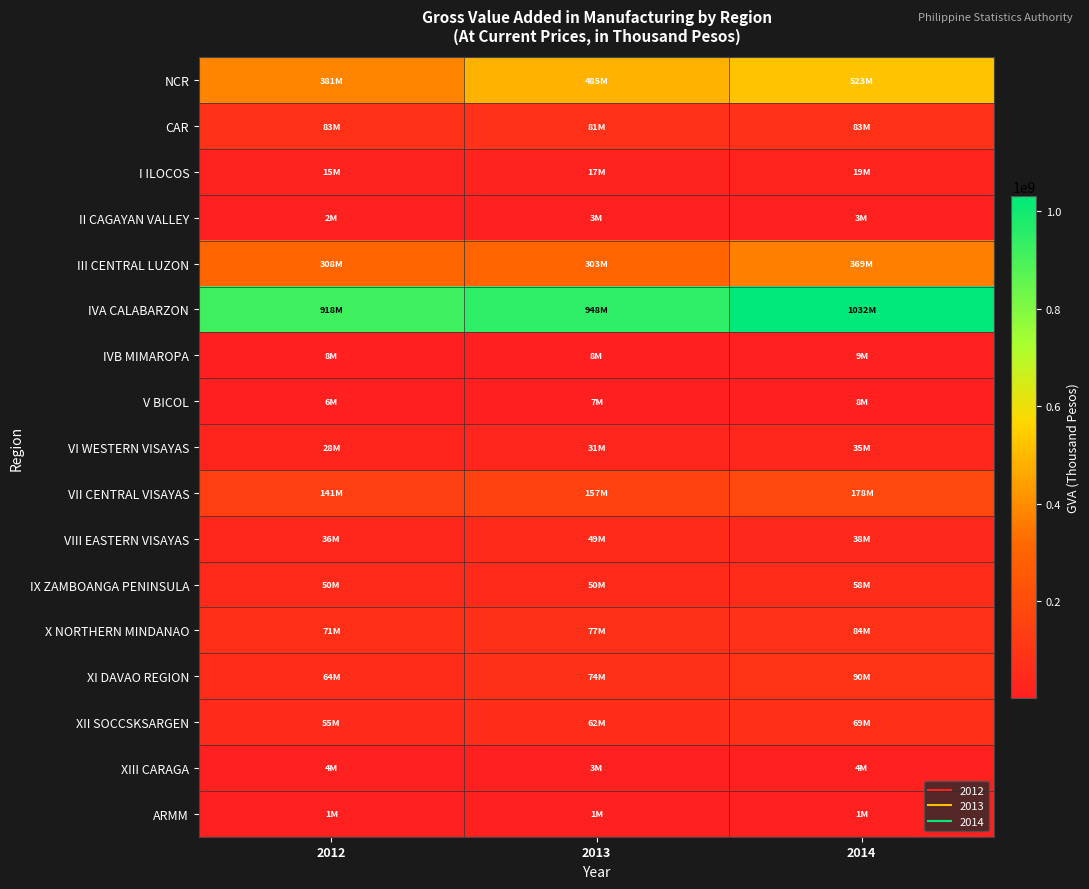

Count the number of data series in this chart.

17